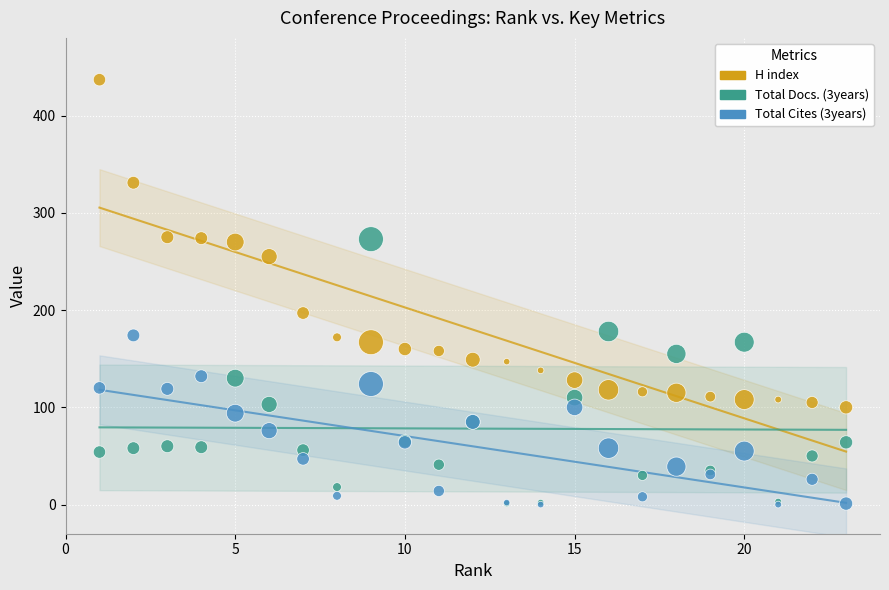

What are all the series names shown in the legend?

H index, Total Docs. (3years), Total Cites (3years)